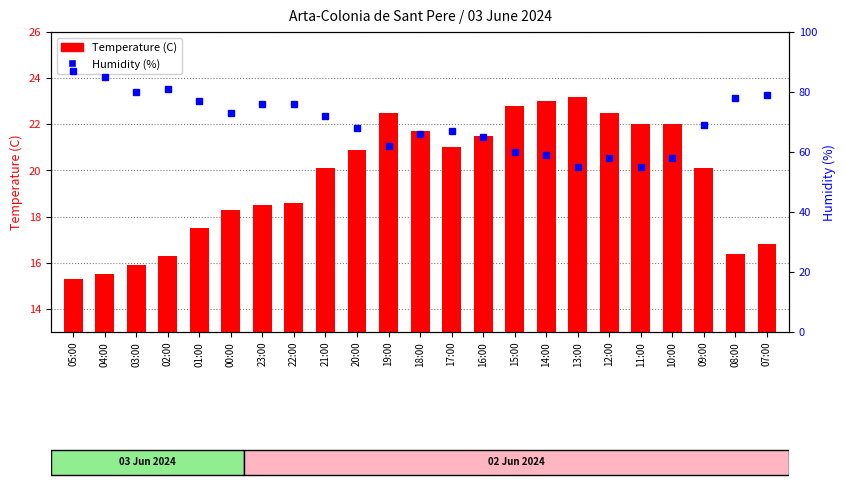

Which category has the highest value in the Temperature (C) series?

13:00